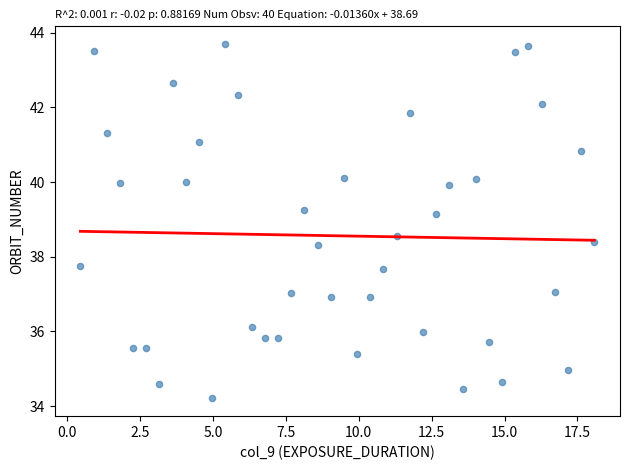

What is the range of Y values (max minus min)?

9.5